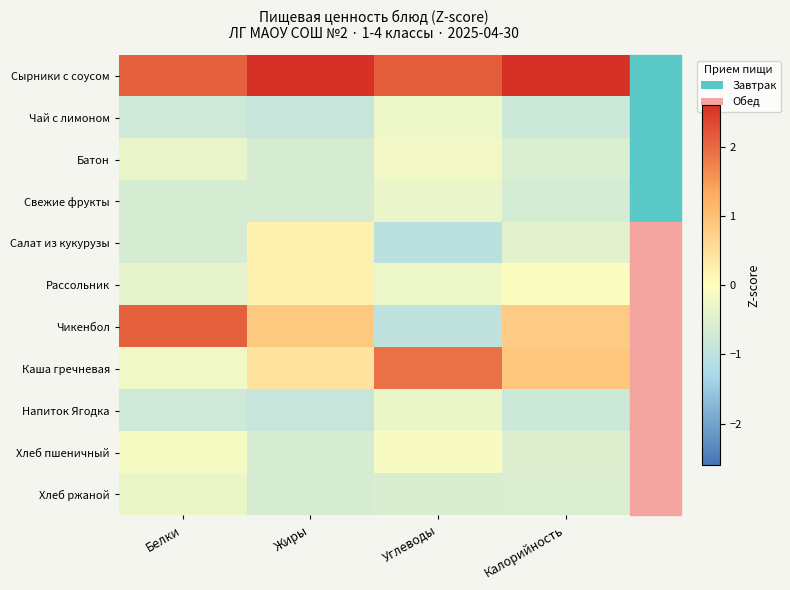

What is the maximum value shown in the chart?

2.6